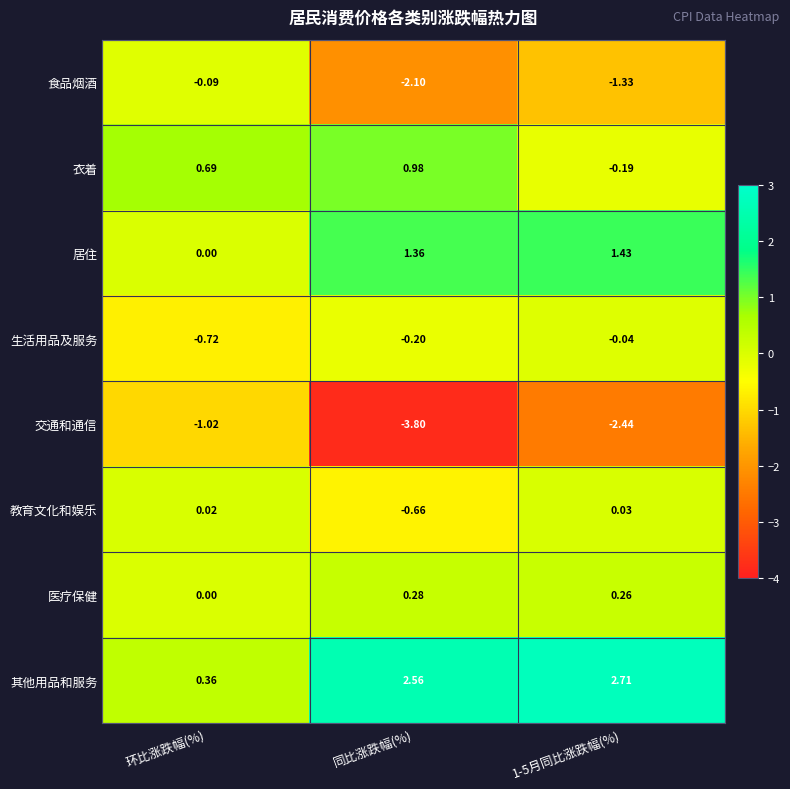

Which category has the highest value across all series?

1-5月同比涨跌幅(%)